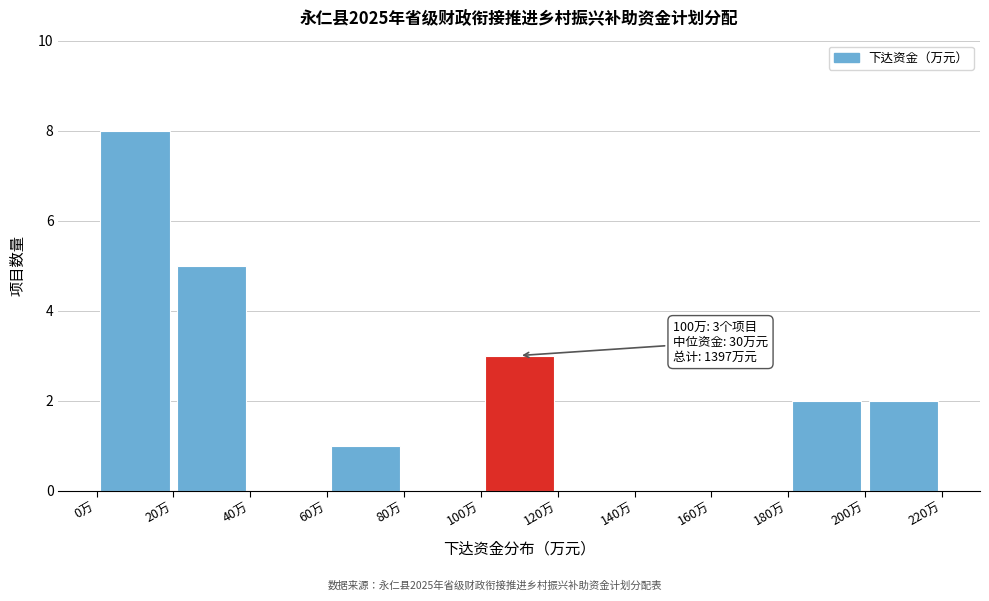

Over which range of the x-axis is the bar tallest?

0 to 20